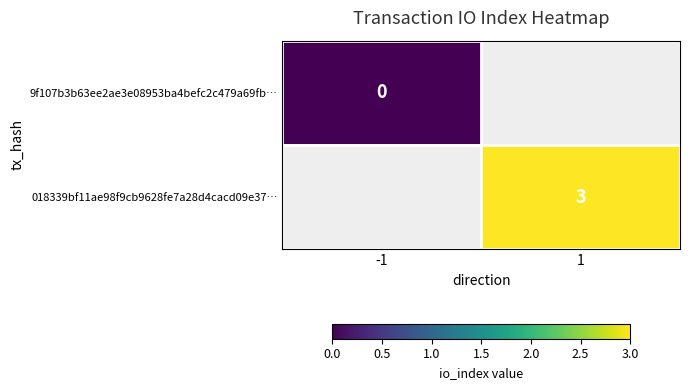

True or false: 018339bf11ae98f9cb9628fe7a28d4cacd09e37… has a value of 5 at 1.

False